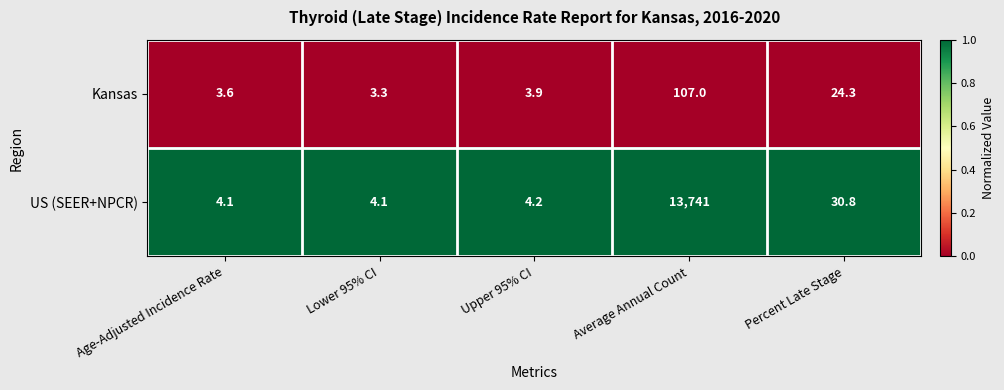

At which category is the sum across all series the highest?

Average Annual Count